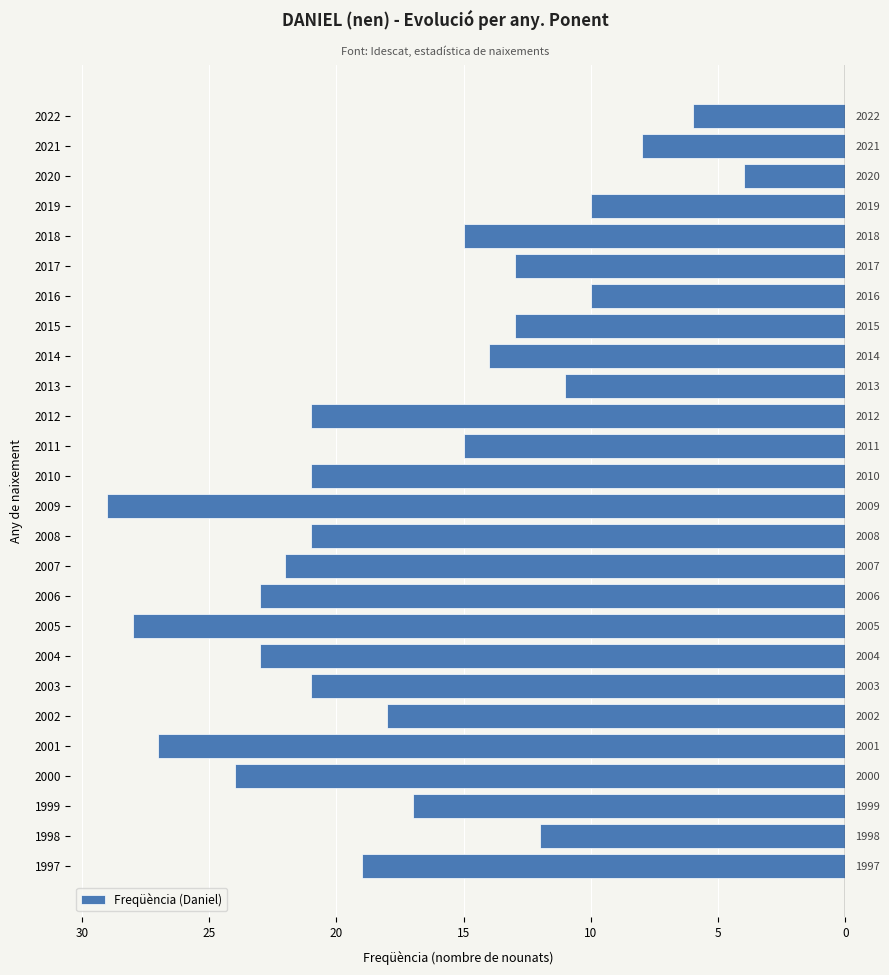

How many bars are there in total?

26